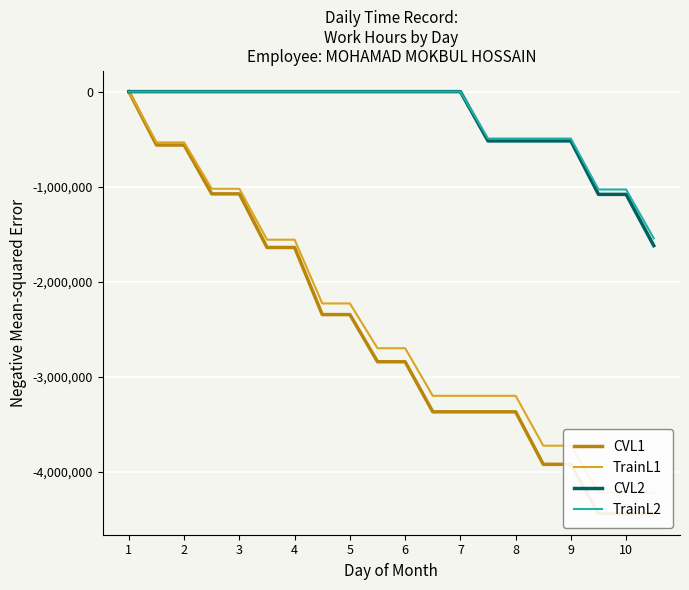

What is the lowest value of the CVL2 series?

-1619625.0